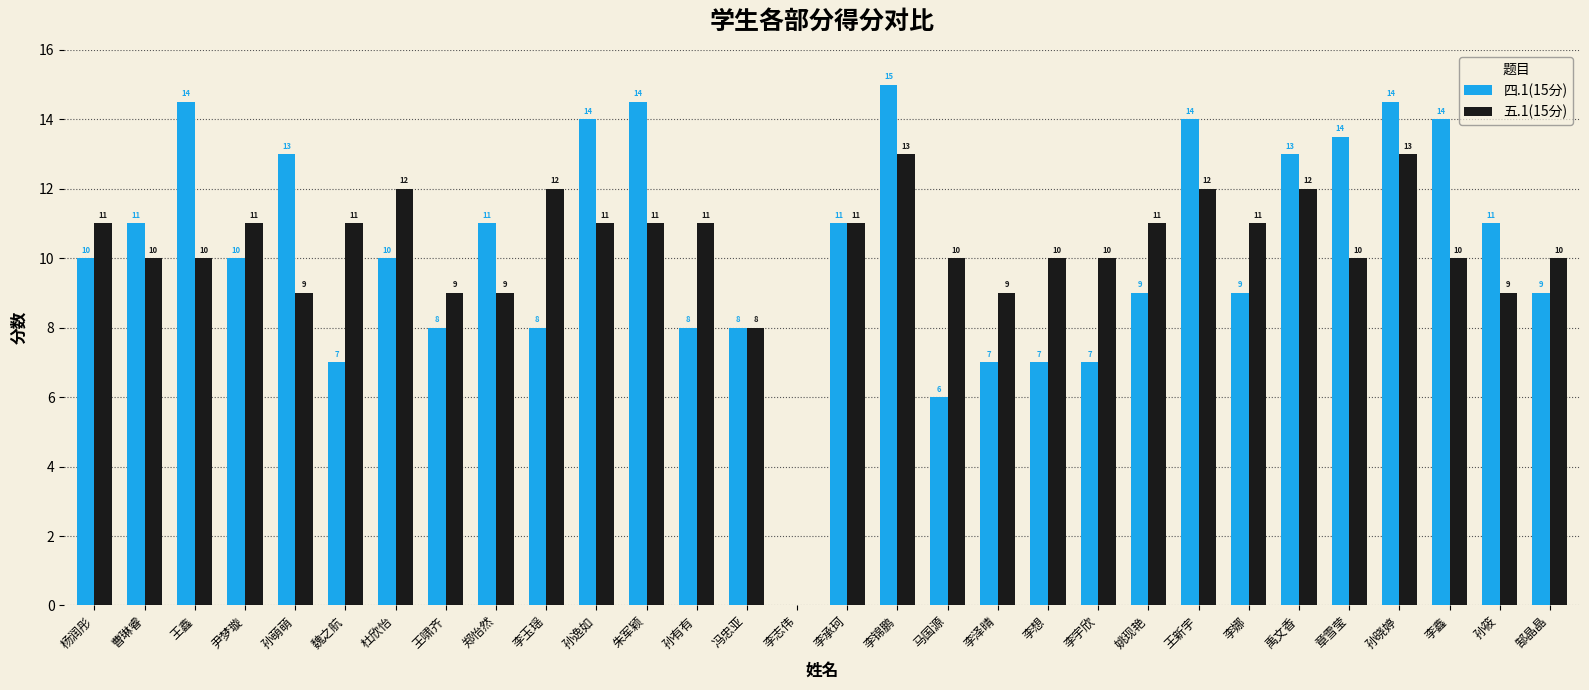

What is the sum of the 五.1(15分) values at 孙筱 and 李宇欣?

19.0